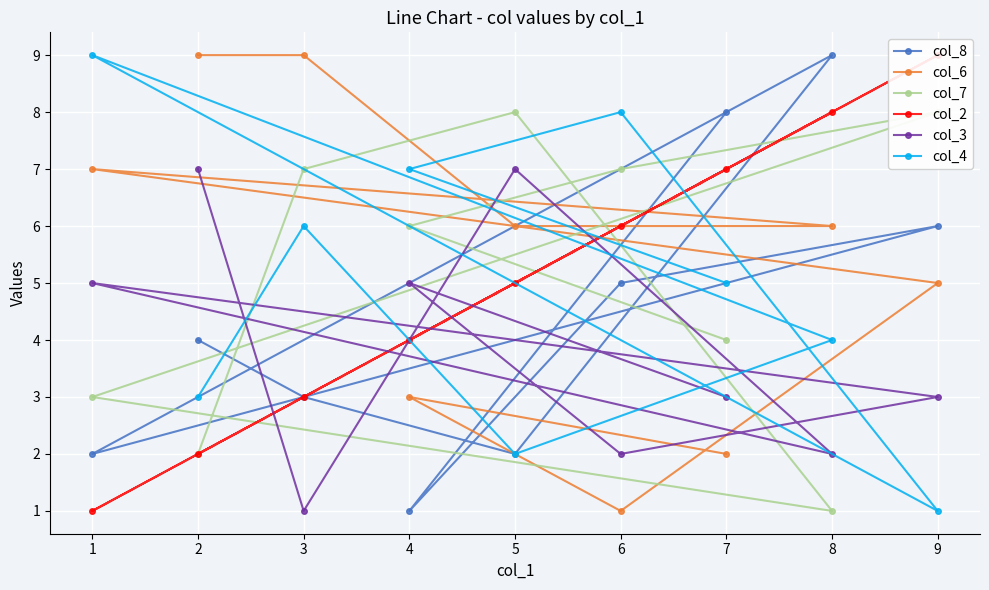

At how many categories does at least one series exceed 2?

9